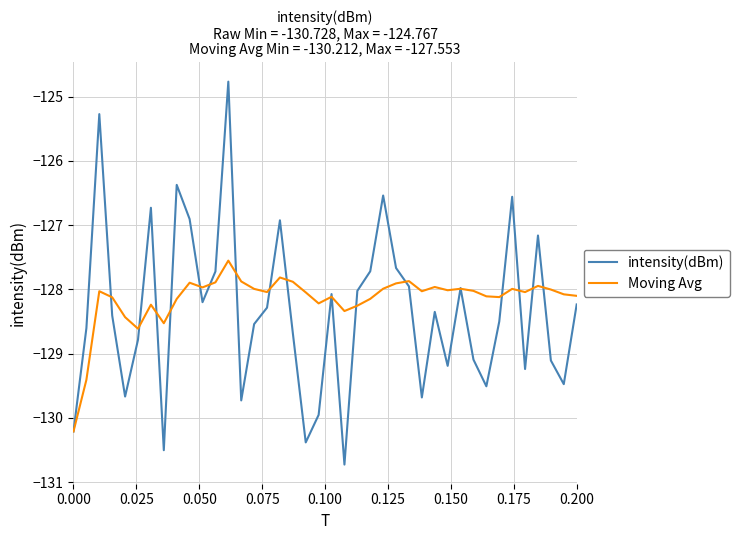

What is the minimum value for Moving Avg?

-130.2